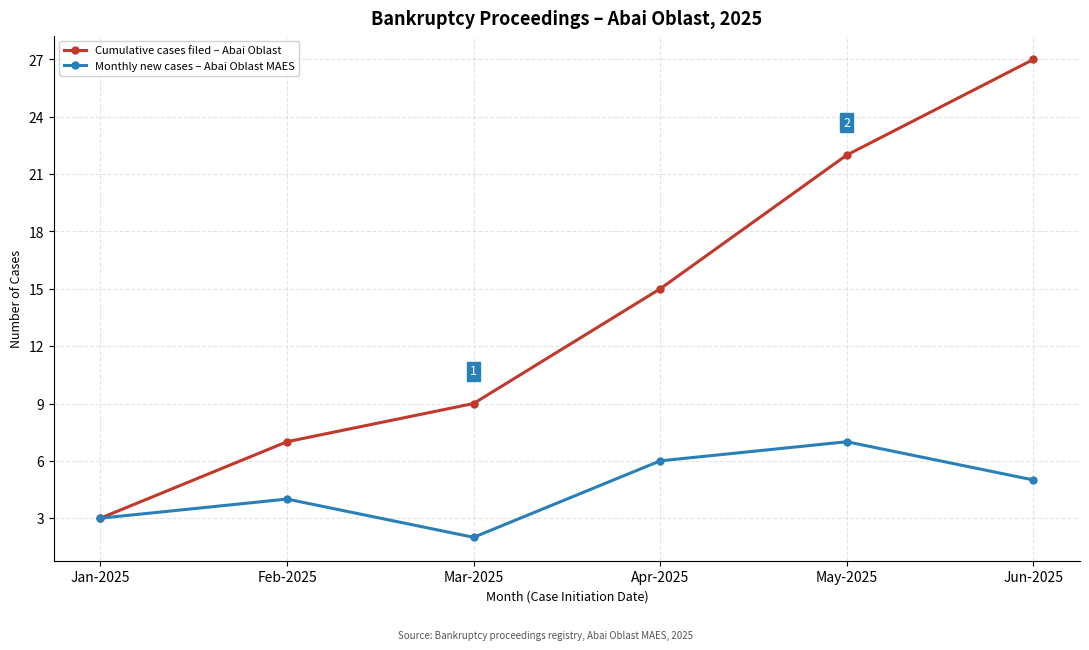

What position from the left is Feb-2025?

2